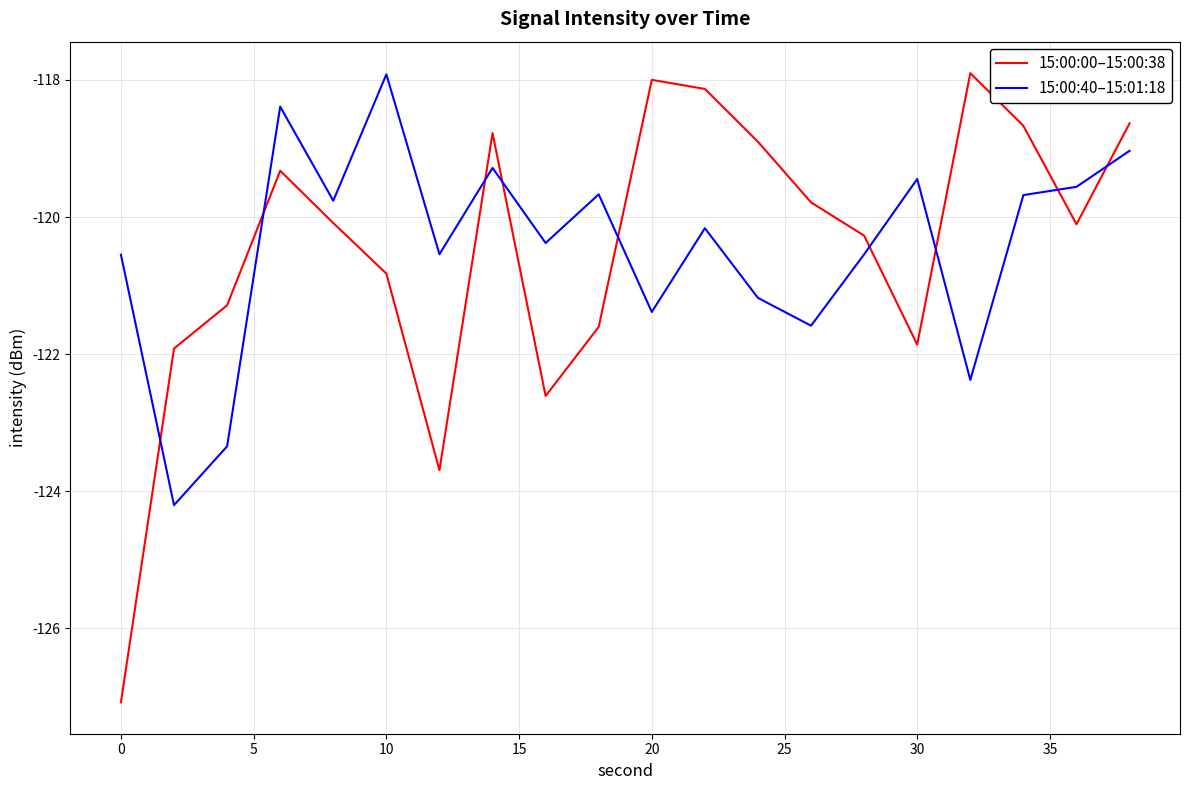

What is the minimum value for 15:00:00–15:00:38?

-127.1